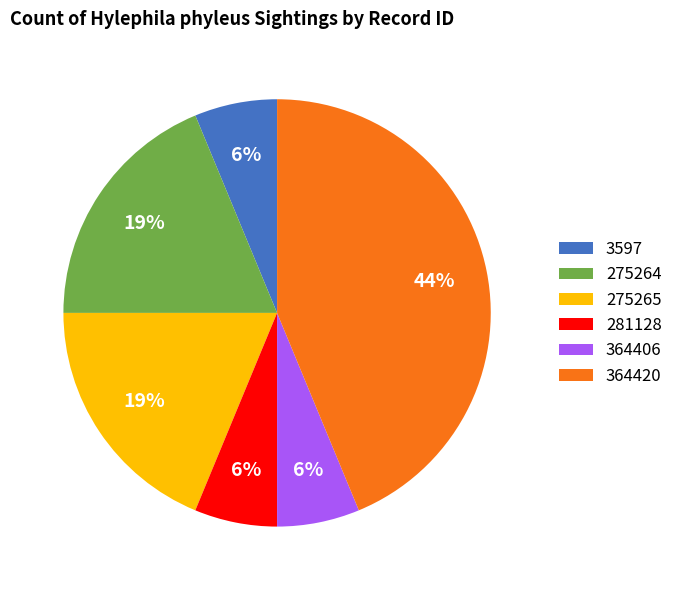

To the nearest percent, what is the average slice percentage?

17%